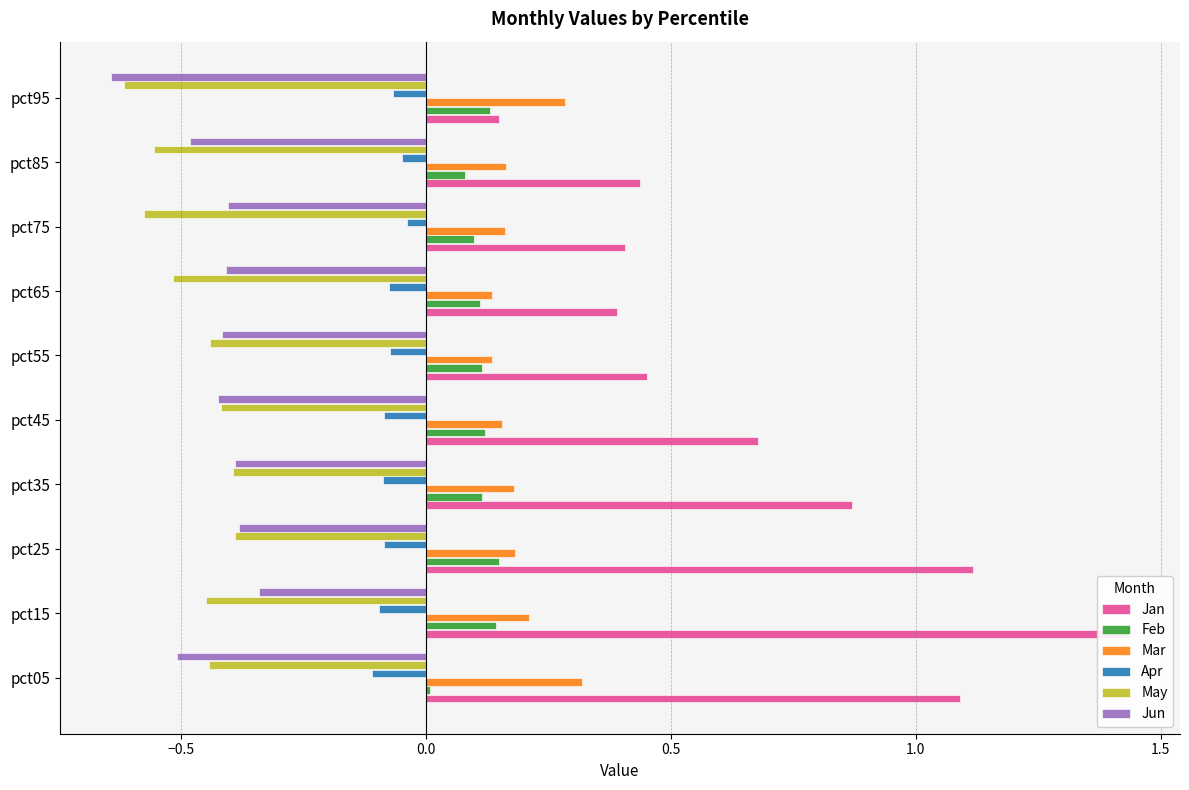

Is the value of Mar at pct25 greater than the value of Jan at pct75?

No